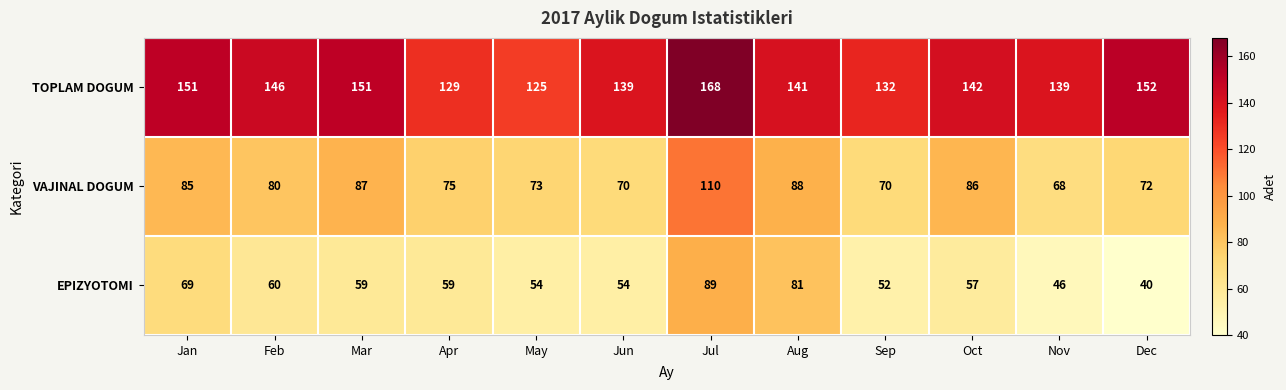

Is it true that EPIZYOTOMI equals 52 at Sep?

True